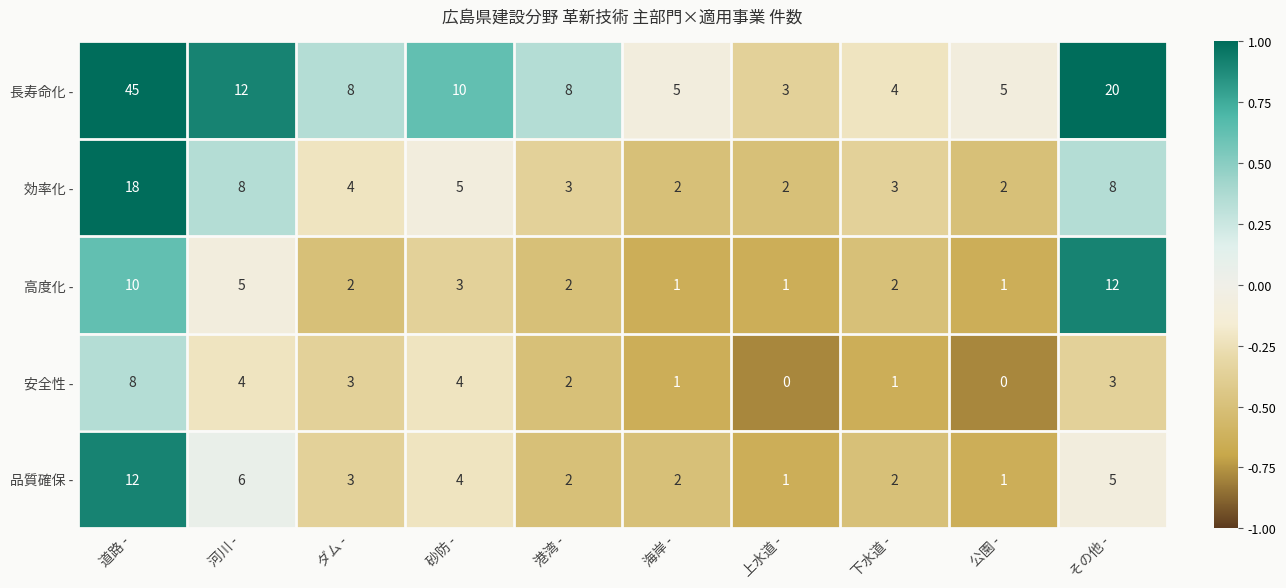

Where does the 効率化 - series first go above 4?

道路 -